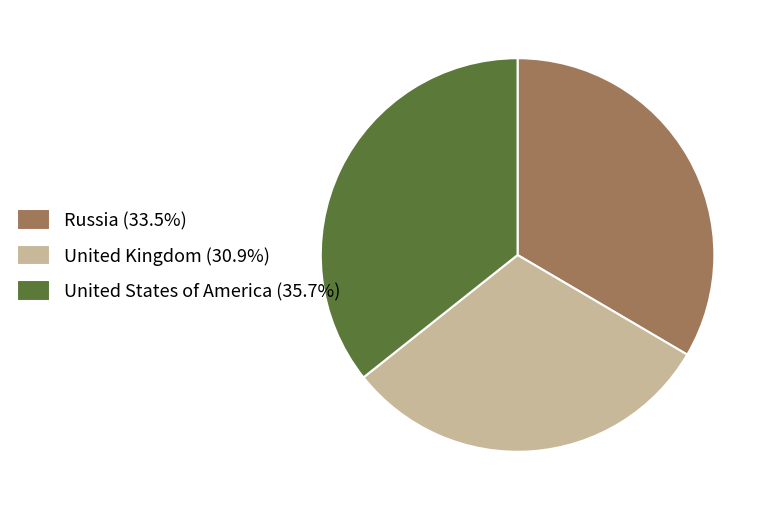

Which slice is the largest?

United States of America